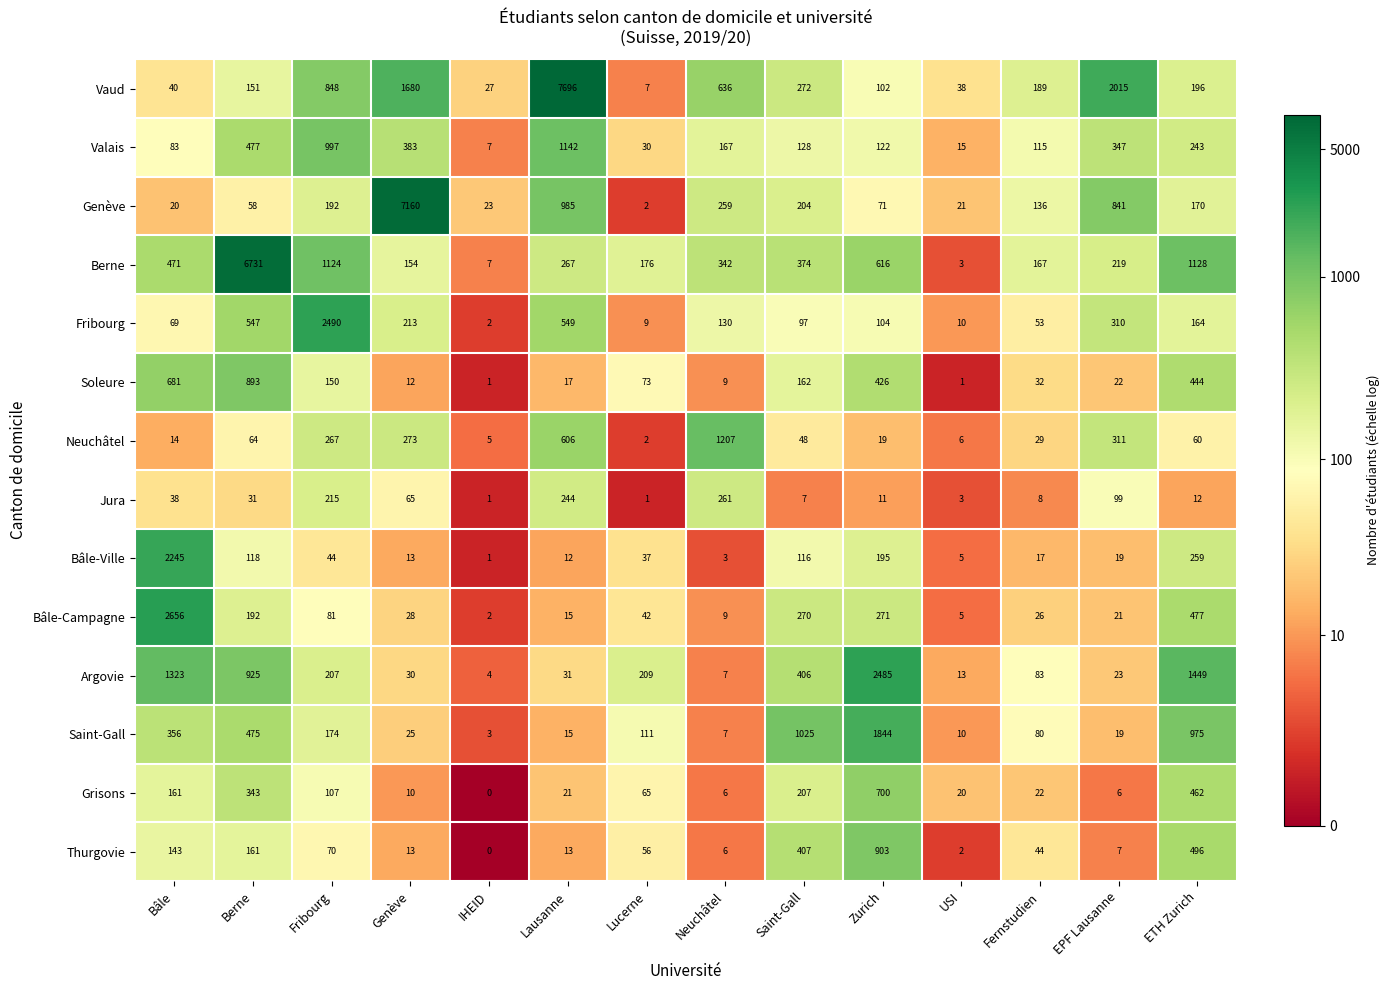

Rank the series by their maximum value, from highest to lowest.

Vaud, Genève, Berne, Bâle-Campagne, Fribourg, Argovie, Bâle-Ville, Saint-Gall, Neuchâtel, Valais, Thurgovie, Soleure, Grisons, Jura